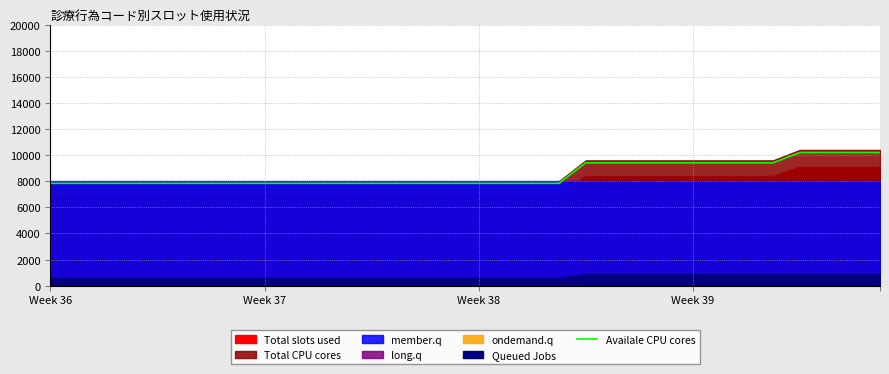

What is the difference between the second highest and minimum values?

2352